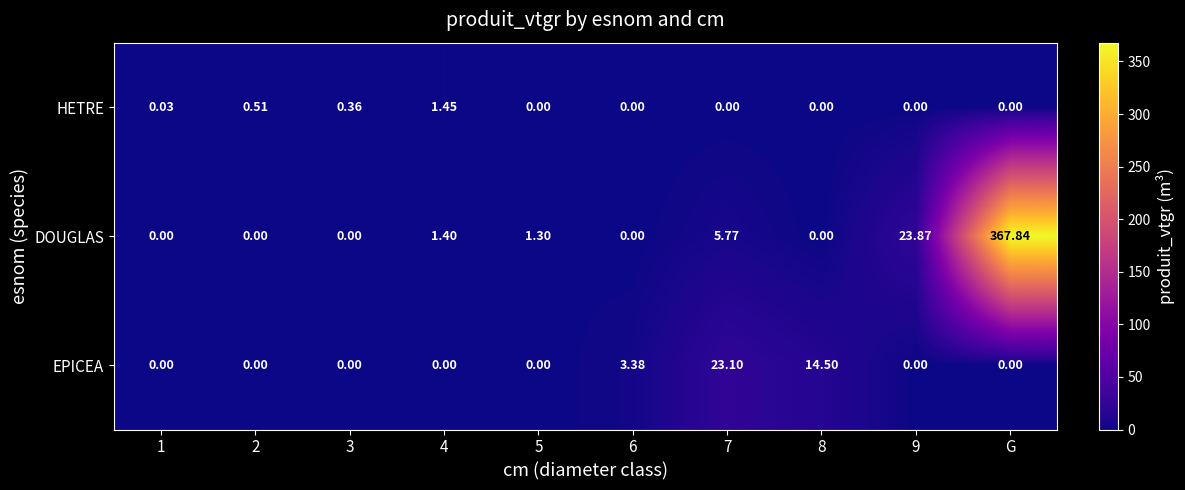

Between 4 and G, which series saw the biggest shift?

DOUGLAS